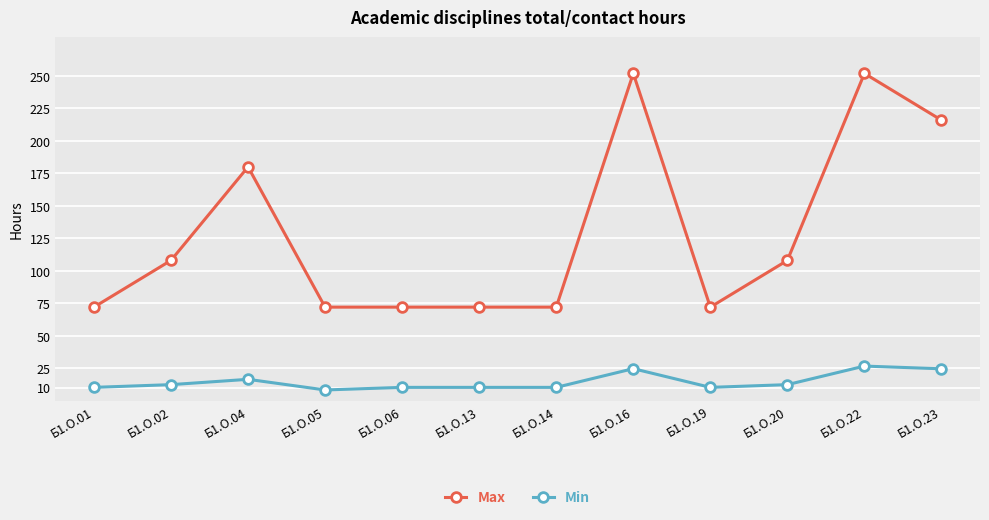

The Min series shows 10.2 at Б1.О.06. True or false?

True